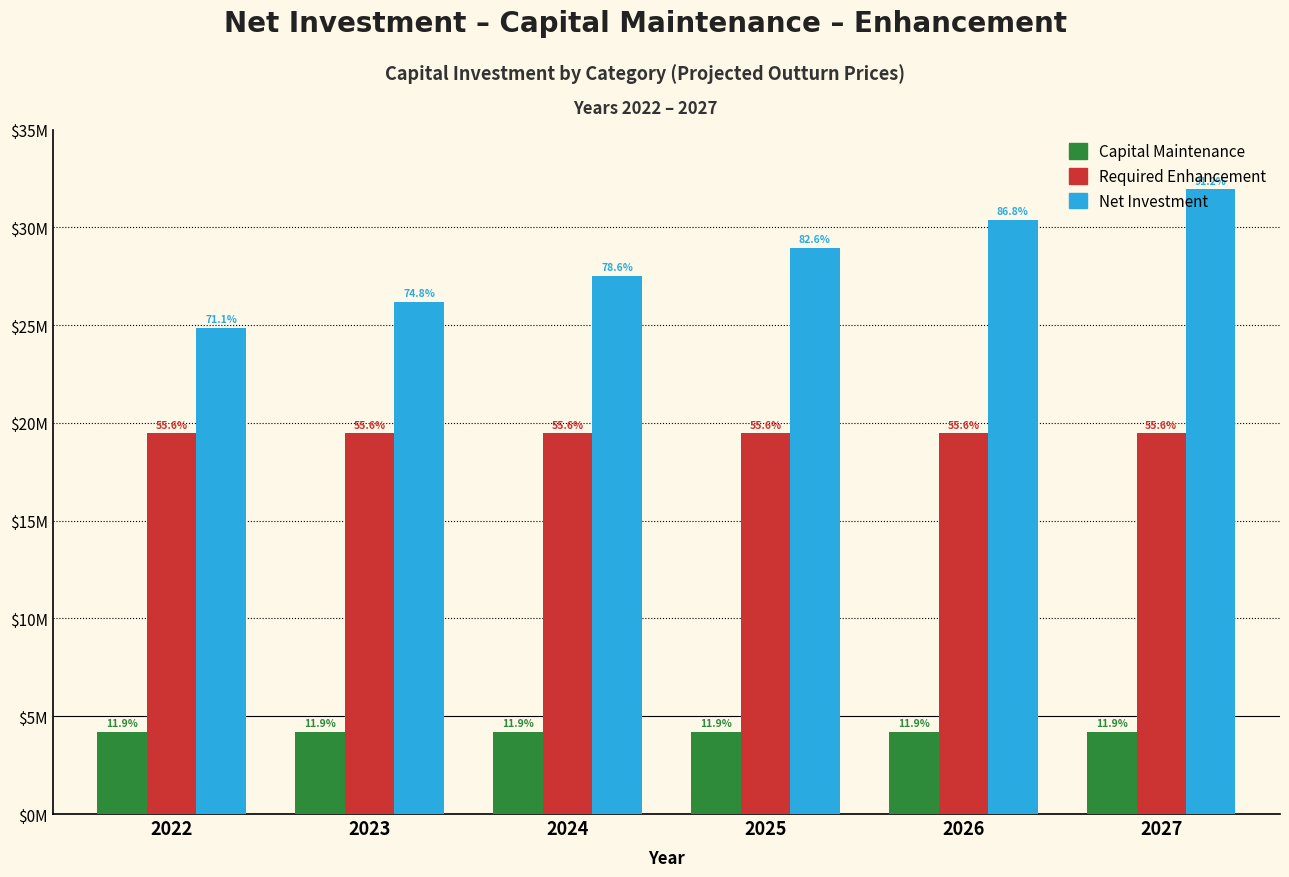

Reading left to right, transcribe all the data shown in this chart.

Capital Maintenance: 4174640.9	4174640.9	4174640.9	4174640.9	4174640.9	4174640.9
Required Enhancement: 19457552.0	19457552.0	19457552.0	19457552.0	19457552.0	19457552.0
Net Investment: 24870347.7	26163545.0	27514039.8	28924174.7	30396384.0	31933196.2